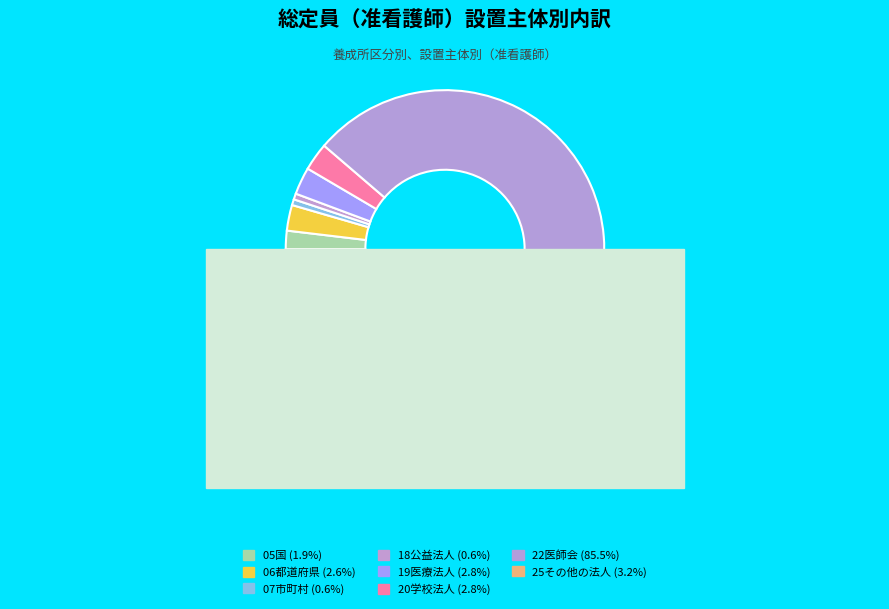

Count the number of slices in the pie.

8